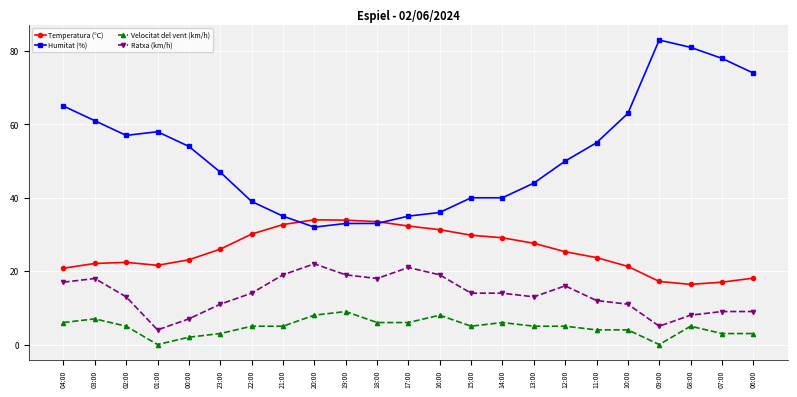

What is the label of the 11th point from the left?

18:00